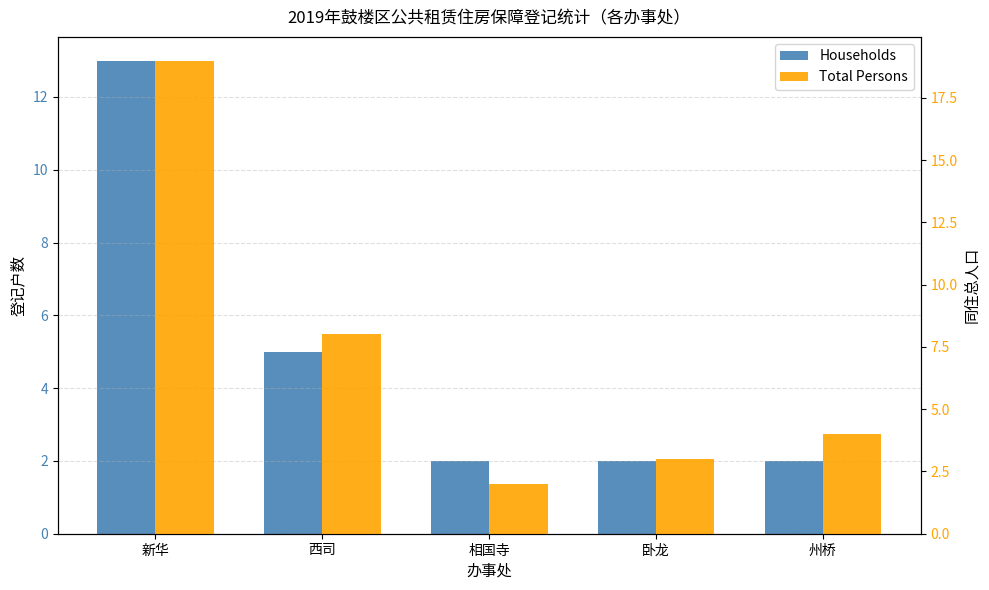

What is the label of the 5th bar from the left?

州桥